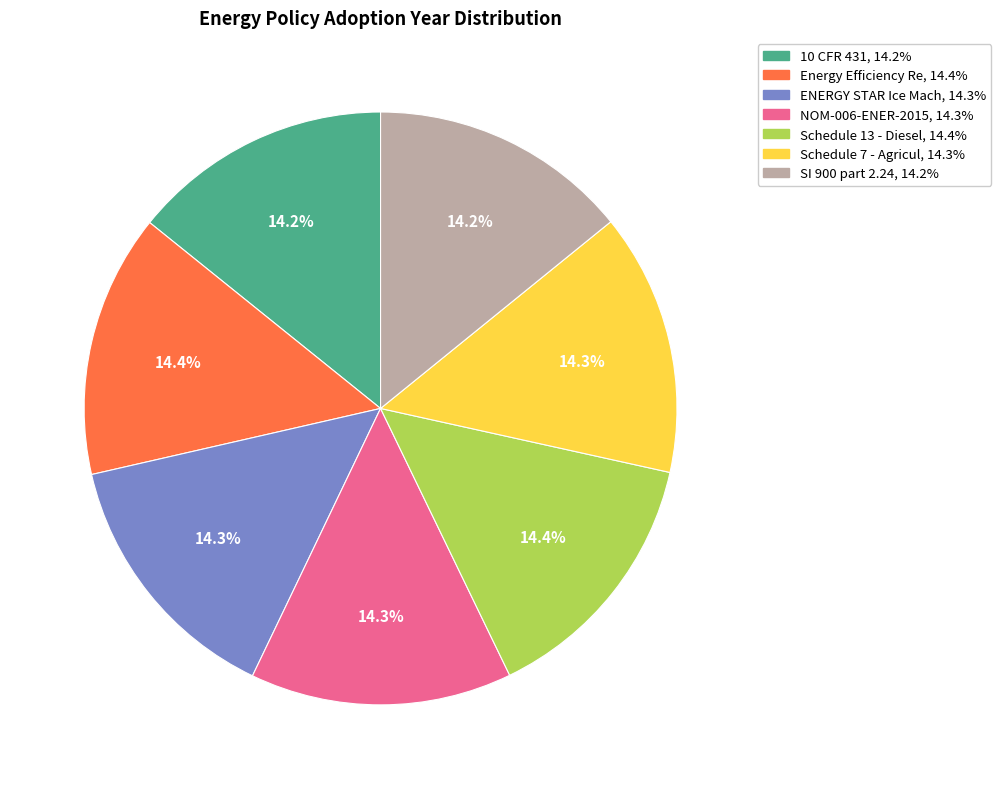

Is there any slice that represents more than half of the pie?

No